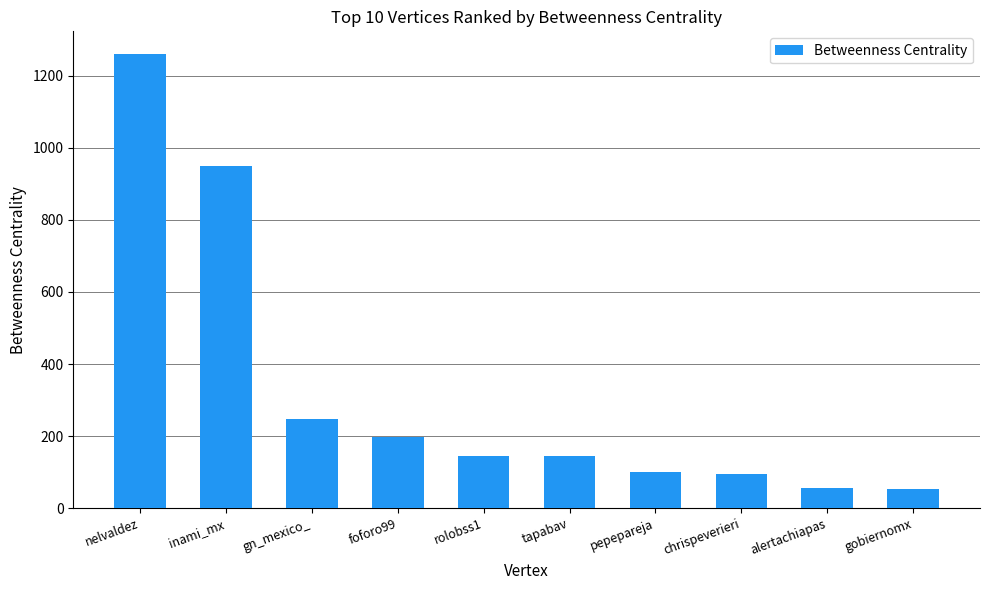

True or false: the data shows 949 at inami_mx.

True